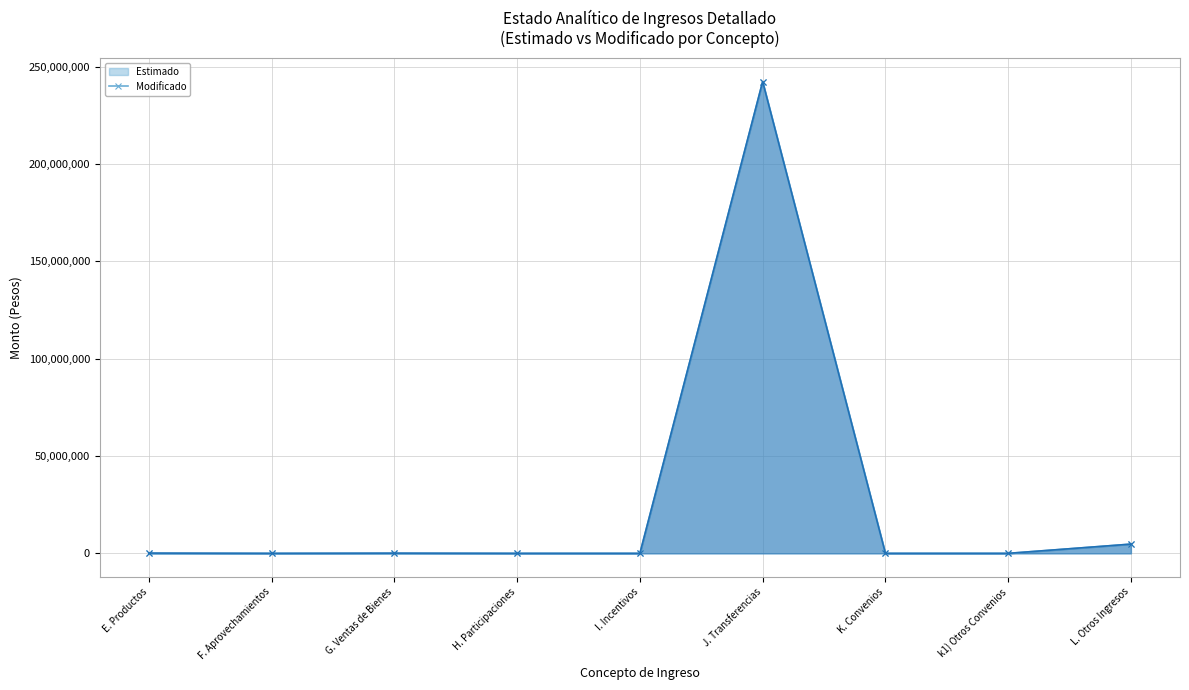

At which category is the sum across all series the highest?

J. Transferencias